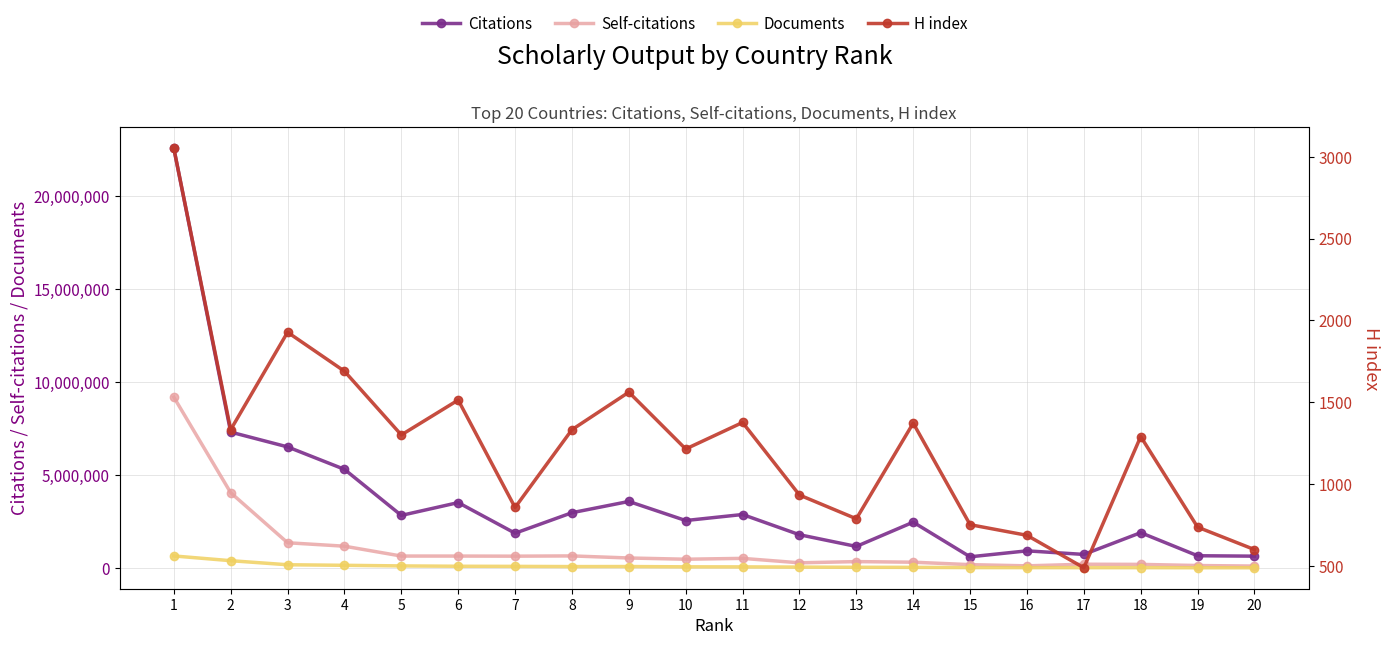

At how many categories does at least one series exceed 9737576?

1